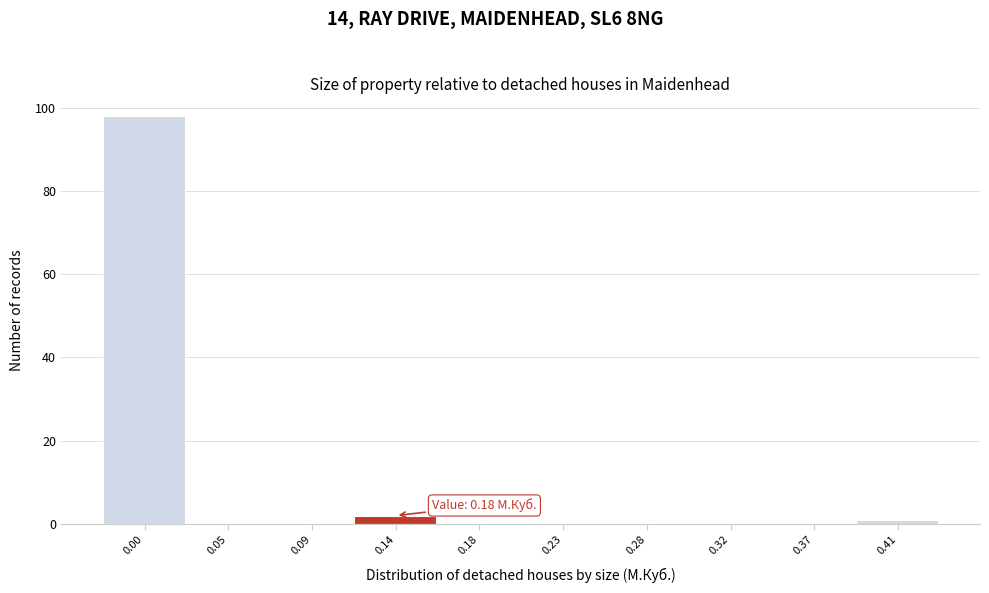

Reading right to left, transcribe all the data shown in this chart.

0.41=1	0.37=0	0.32=0	0.28=0	0.23=0	0.18=0	0.14=2	0.09=0	0.05=0	0.00=98